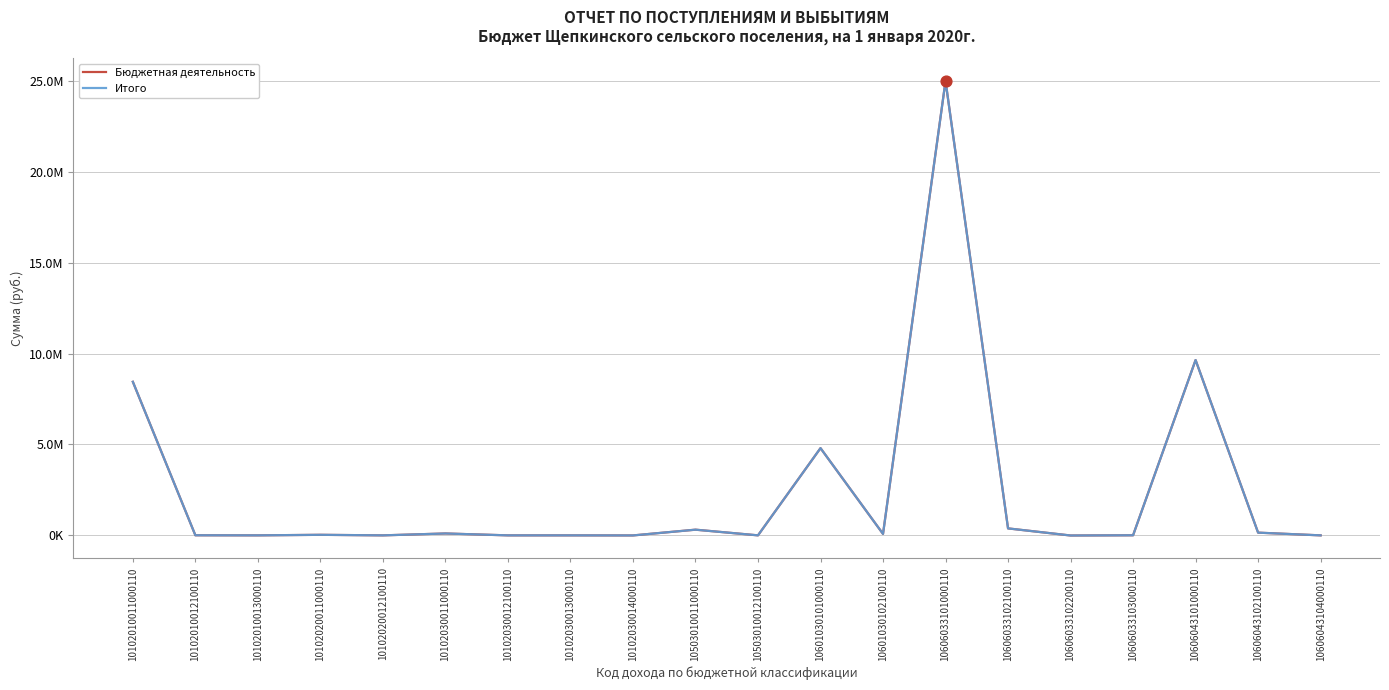

What is the total value across all series at 10601030102100110?

160067.1